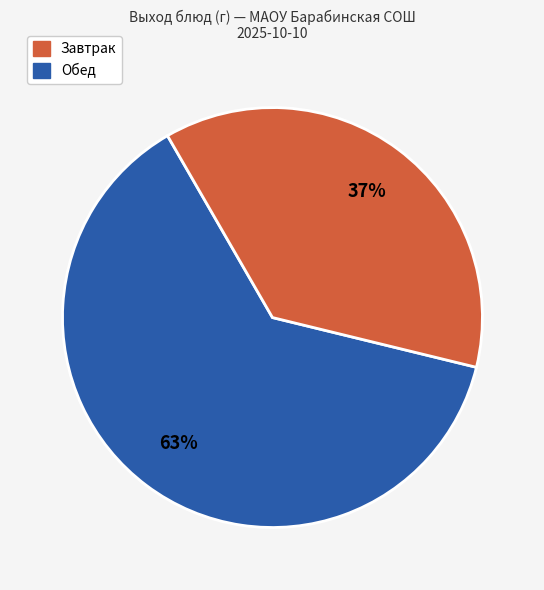

Does any single category account for the majority?

Yes